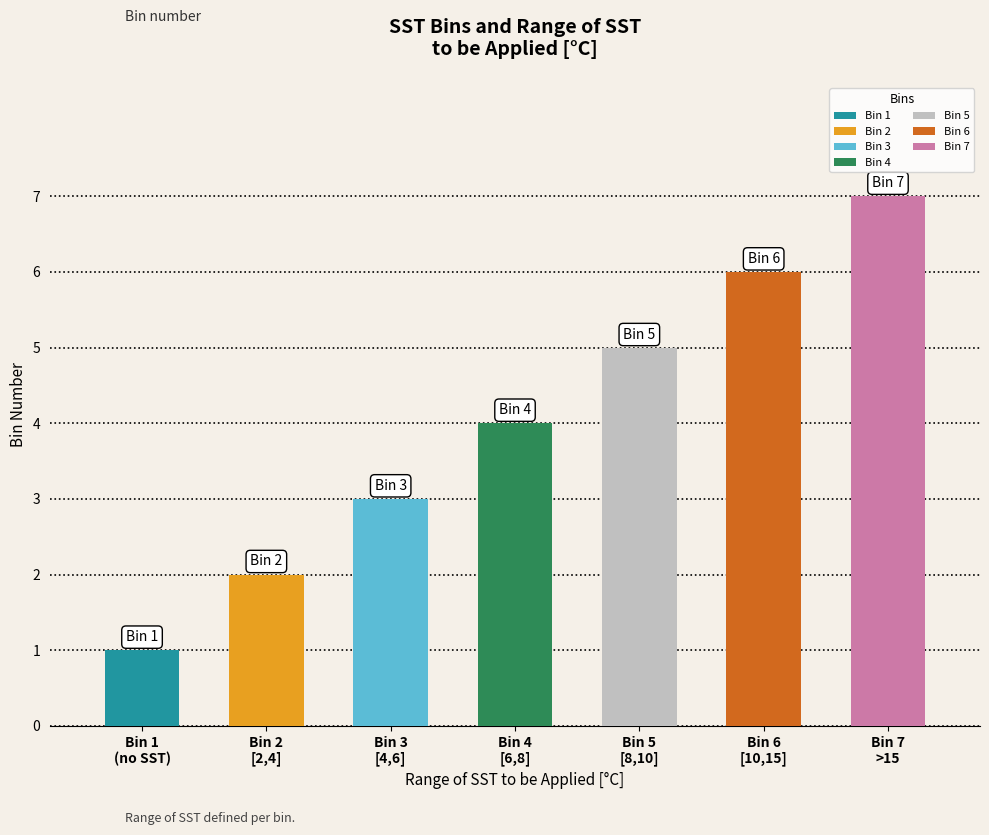

Reading right to left, what are all the values shown in this chart?

7	6	5	4	3	2	1